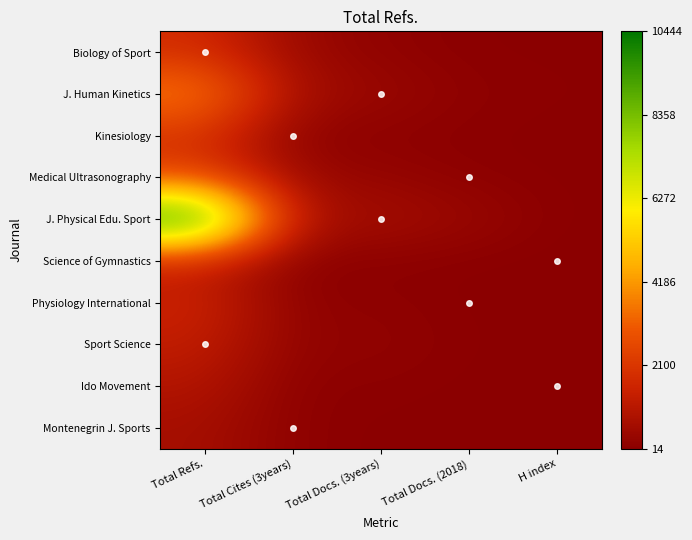

Count the number of data series in this chart.

10